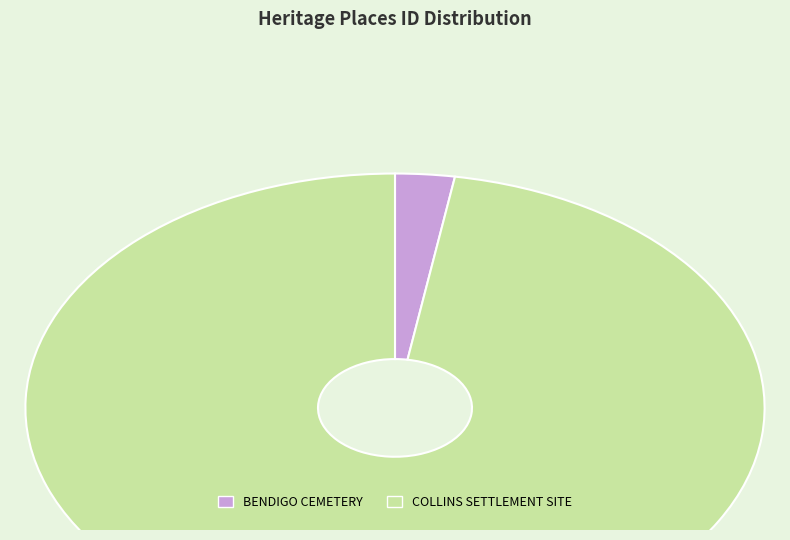

Which category has the biggest portion of the pie?

COLLINS SETTLEMENT SITE